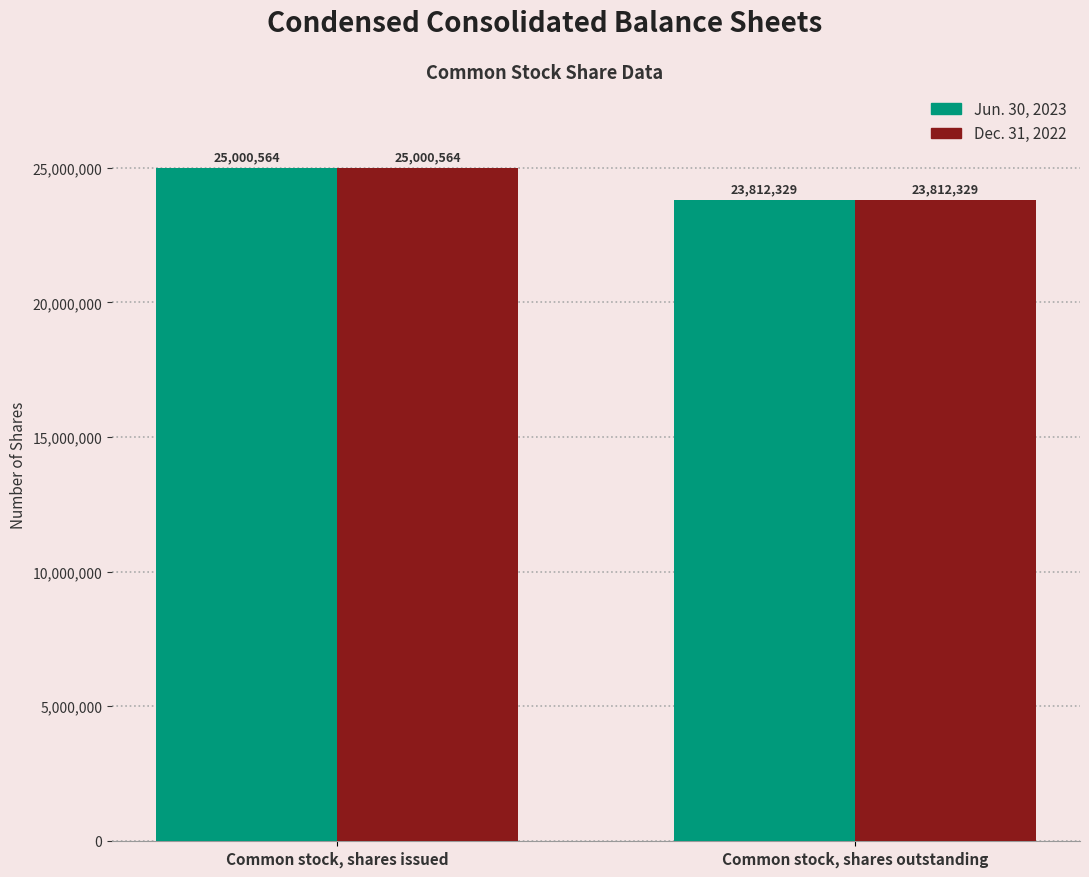

Does the chart contain any negative values?

No